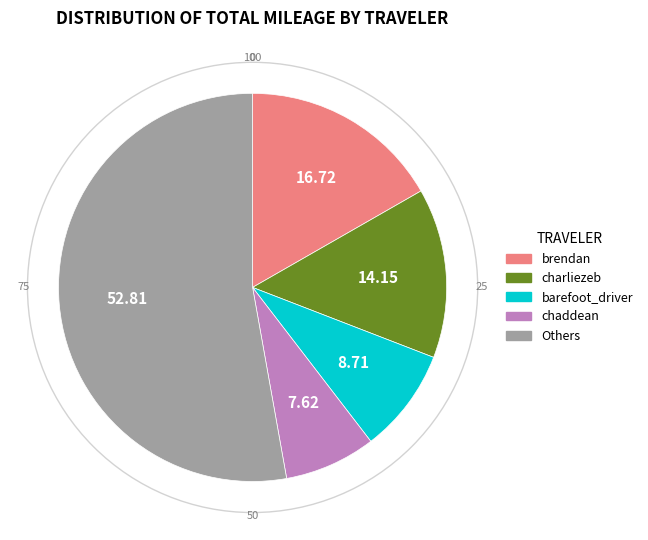

What is the smallest slice in the pie chart?

chaddean